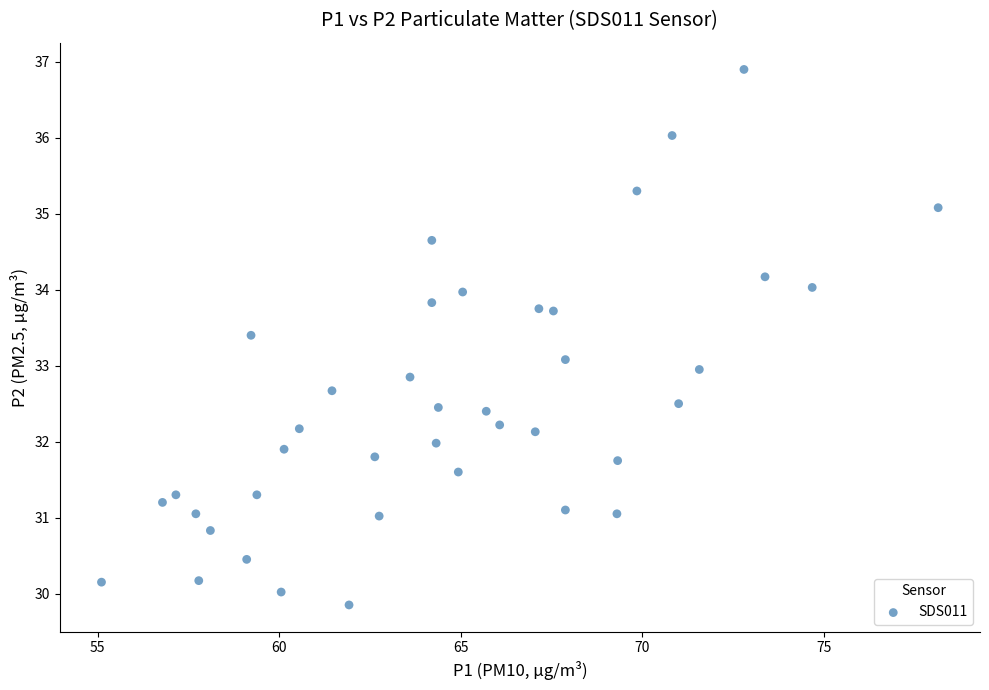

What is the range of X values (max minus min)?

23.1